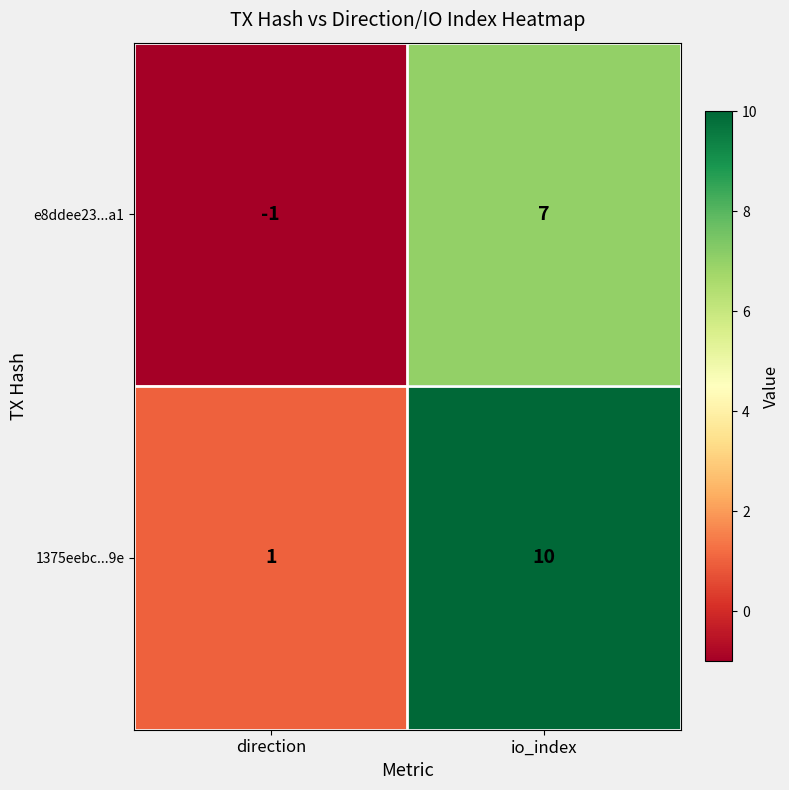

Between direction and io_index, which series saw the biggest shift?

1375eebc...9e